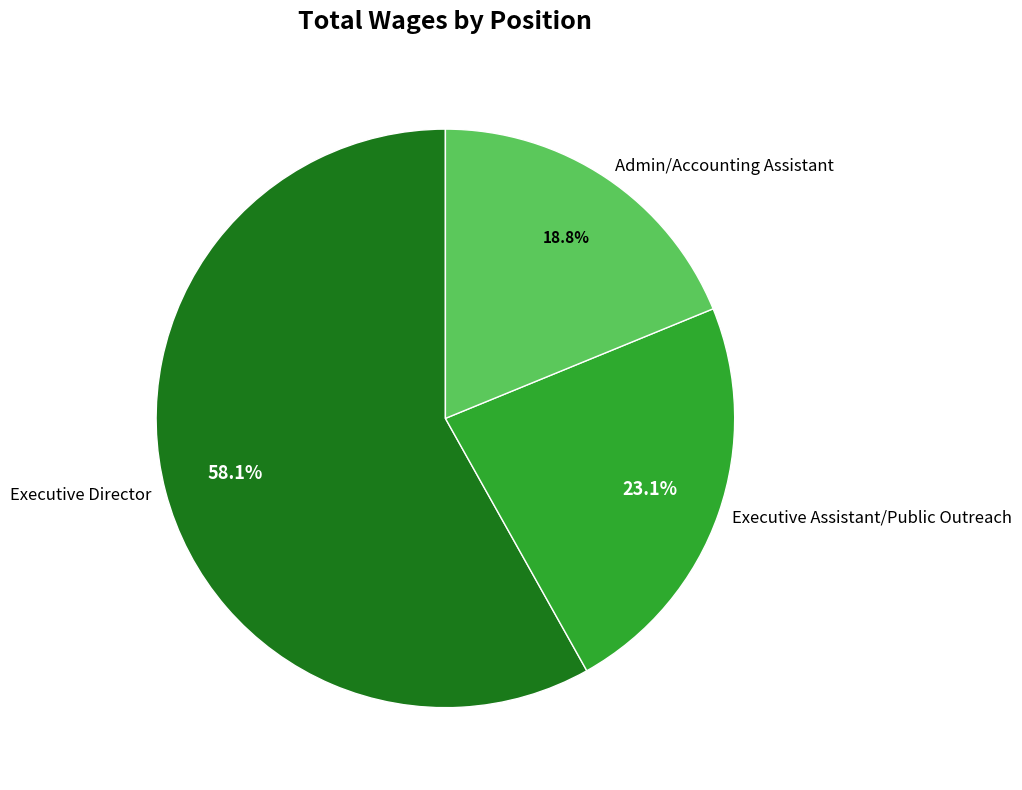

Is there any slice that represents more than half of the pie?

Yes